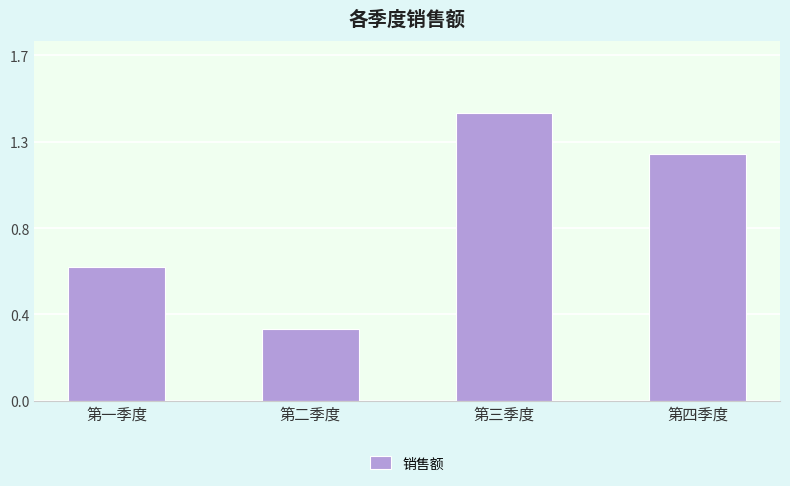

List the labels in order of value, smallest first.

第二季度, 第一季度, 第四季度, 第三季度